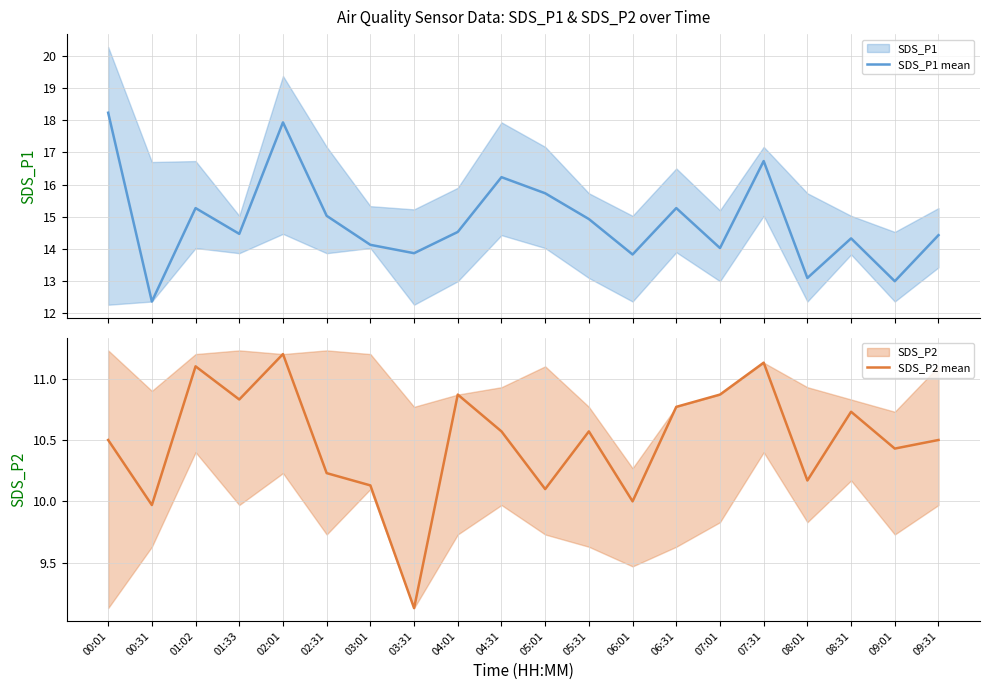

True or false: SDS_P2 mean has more than 0 points higher than both neighbors.

True